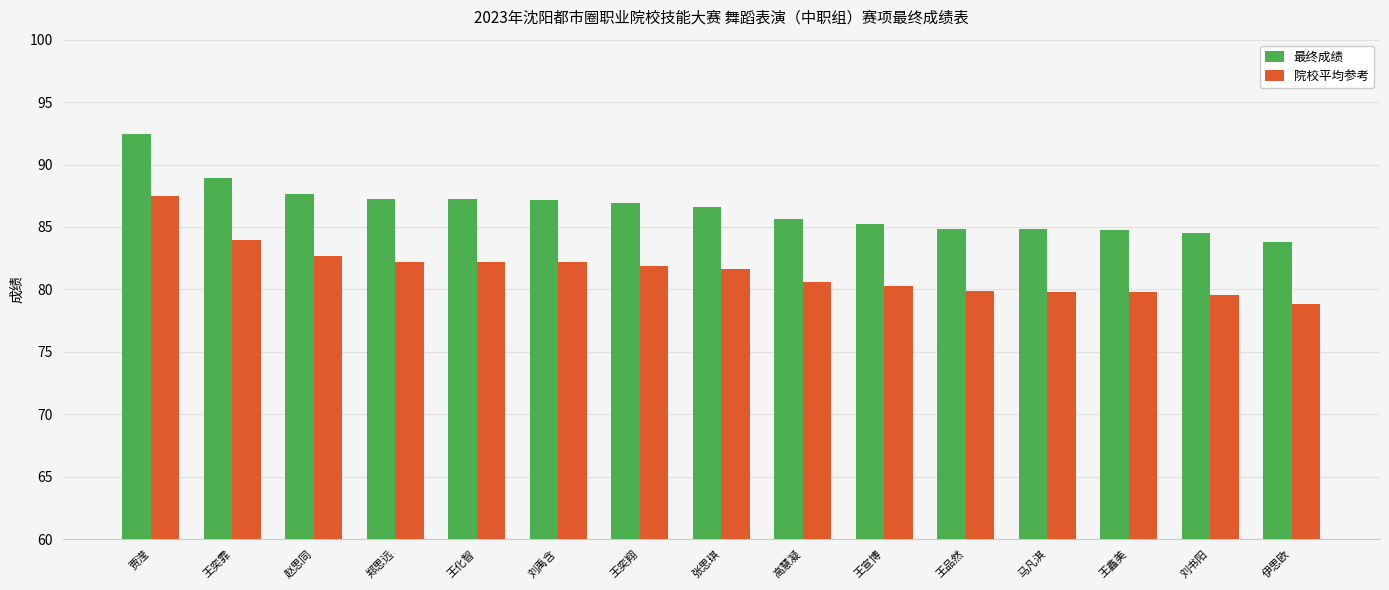

How many data points does each series have?

15